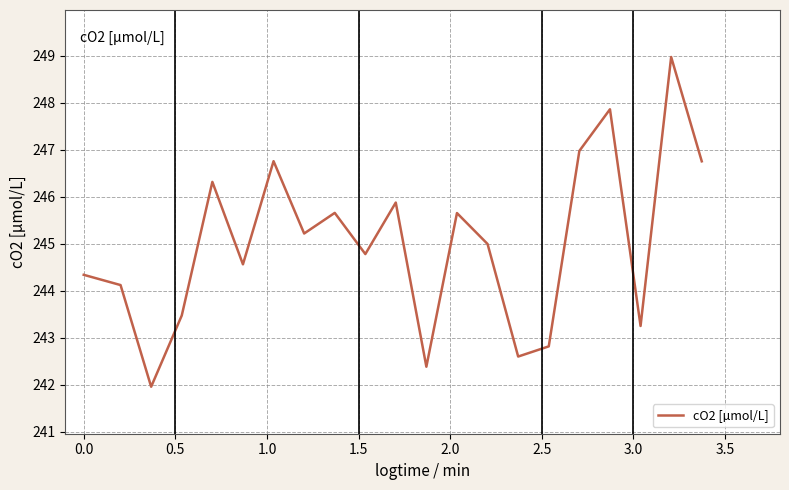

What is the minimum value shown in the chart?

242.0